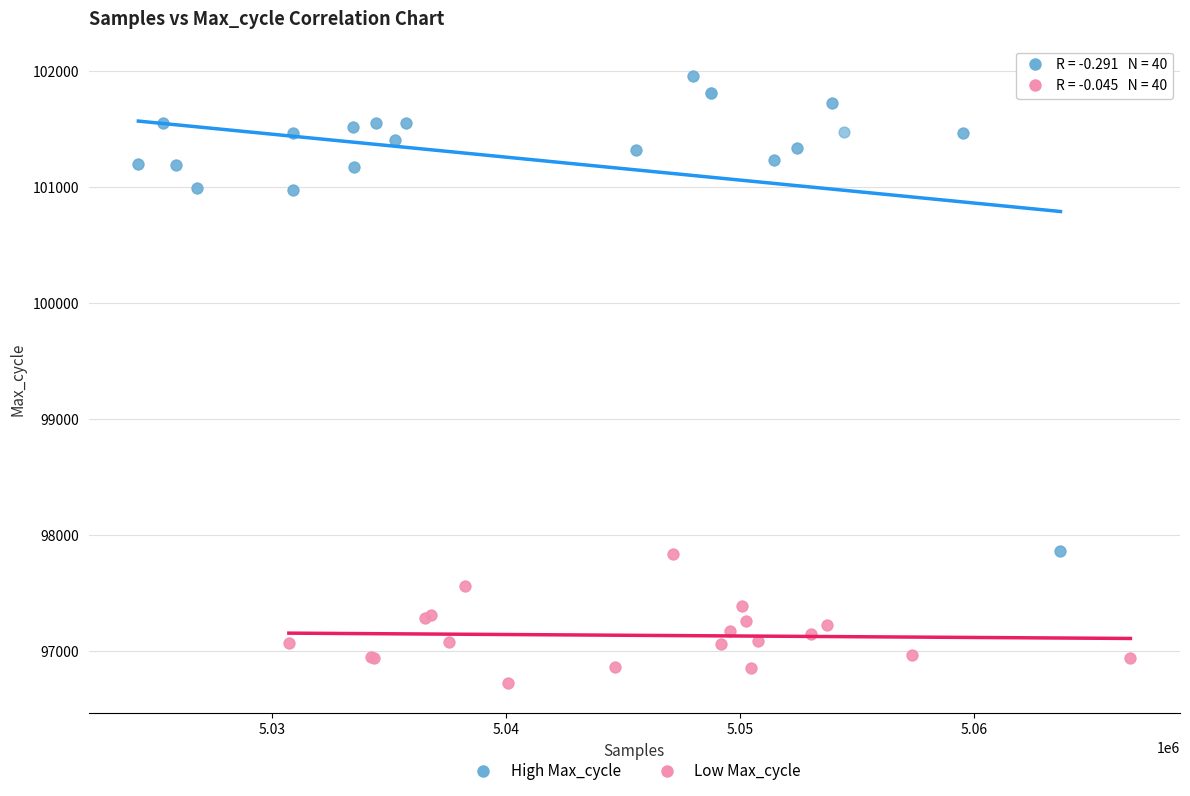

Which series has the widest spread of Y values?

High Max_cycle